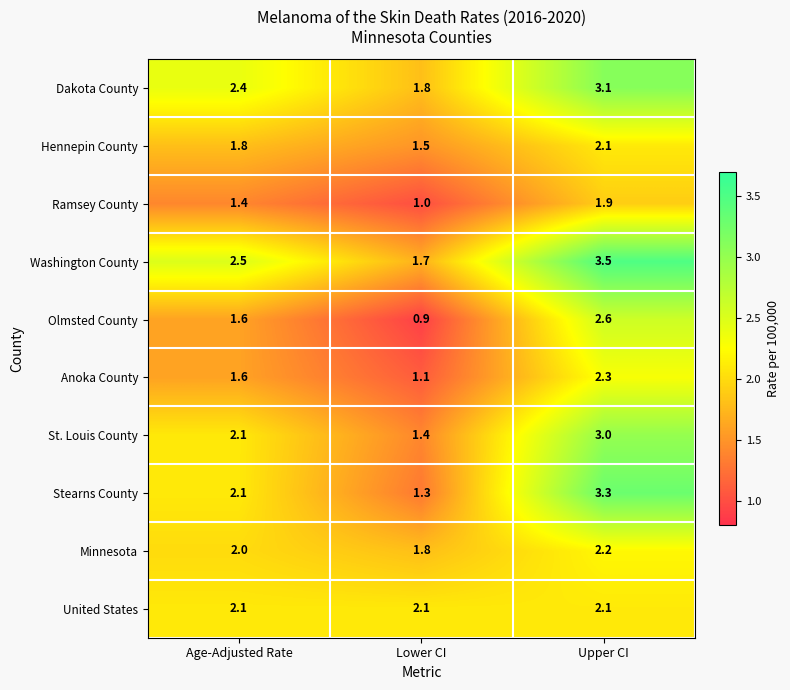

What is the greatest value displayed?

3.5